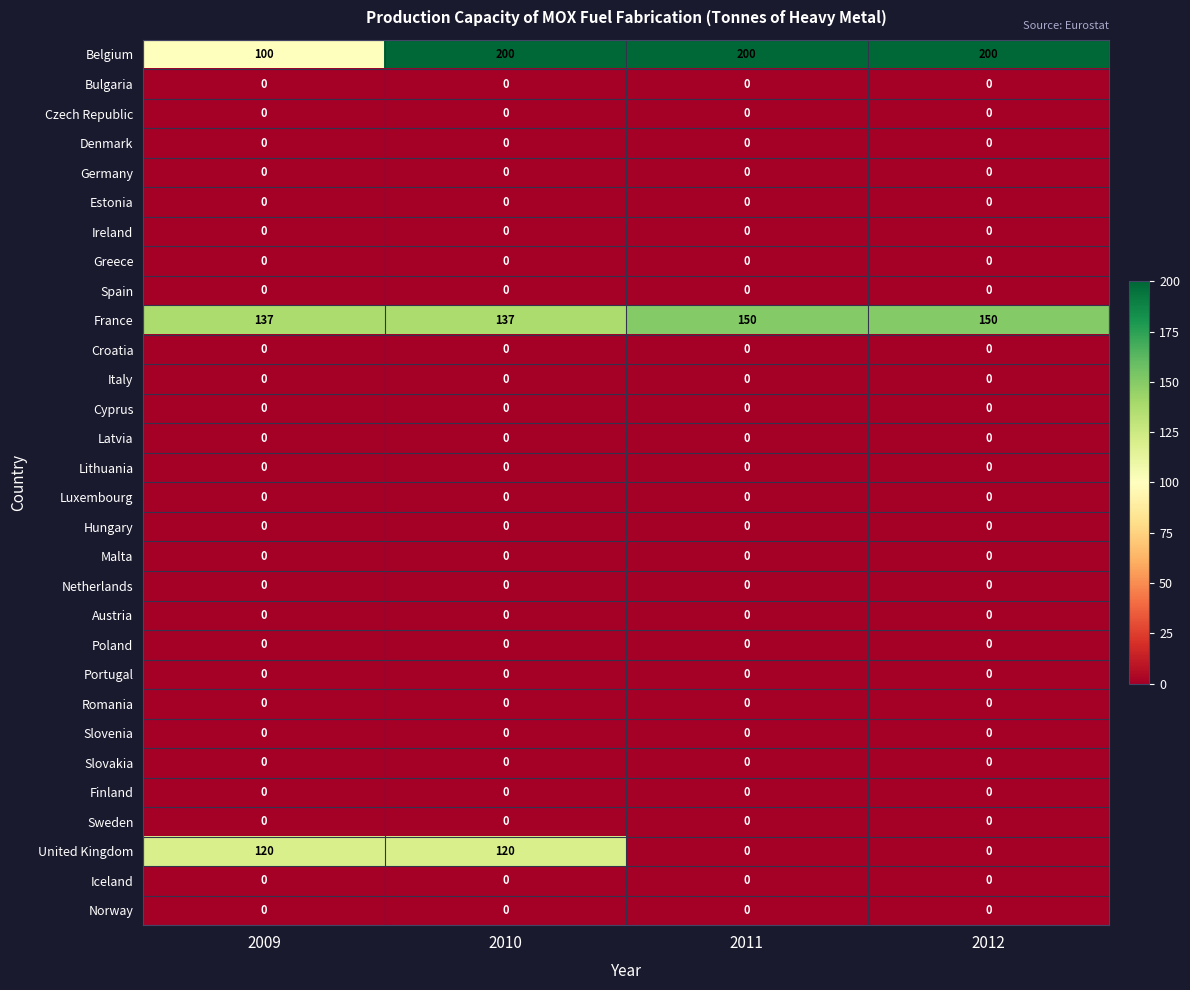

Which series has the largest total across all categories?

Belgium